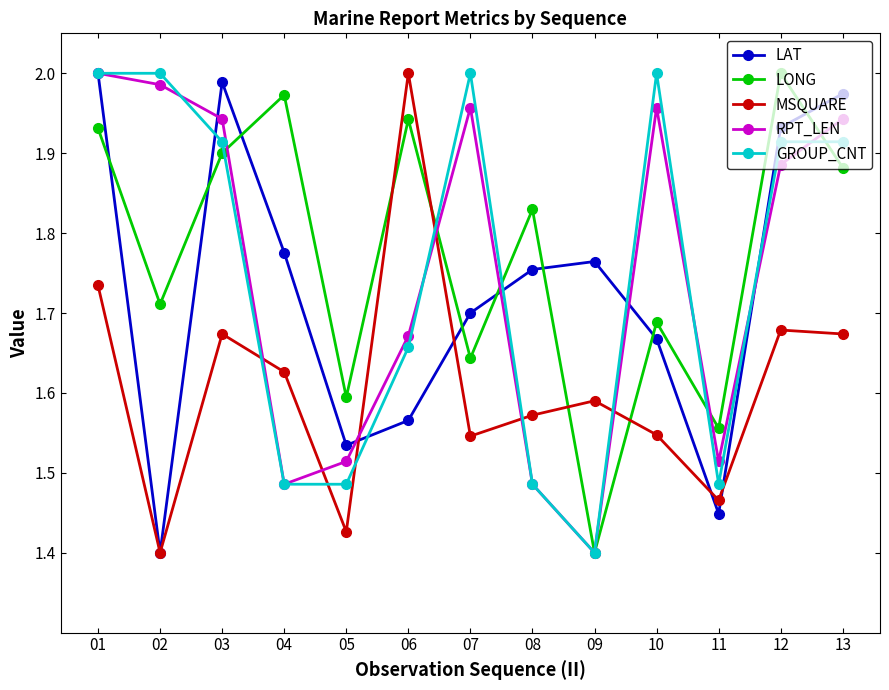

Where is the first local maximum for RPT_LEN?

07